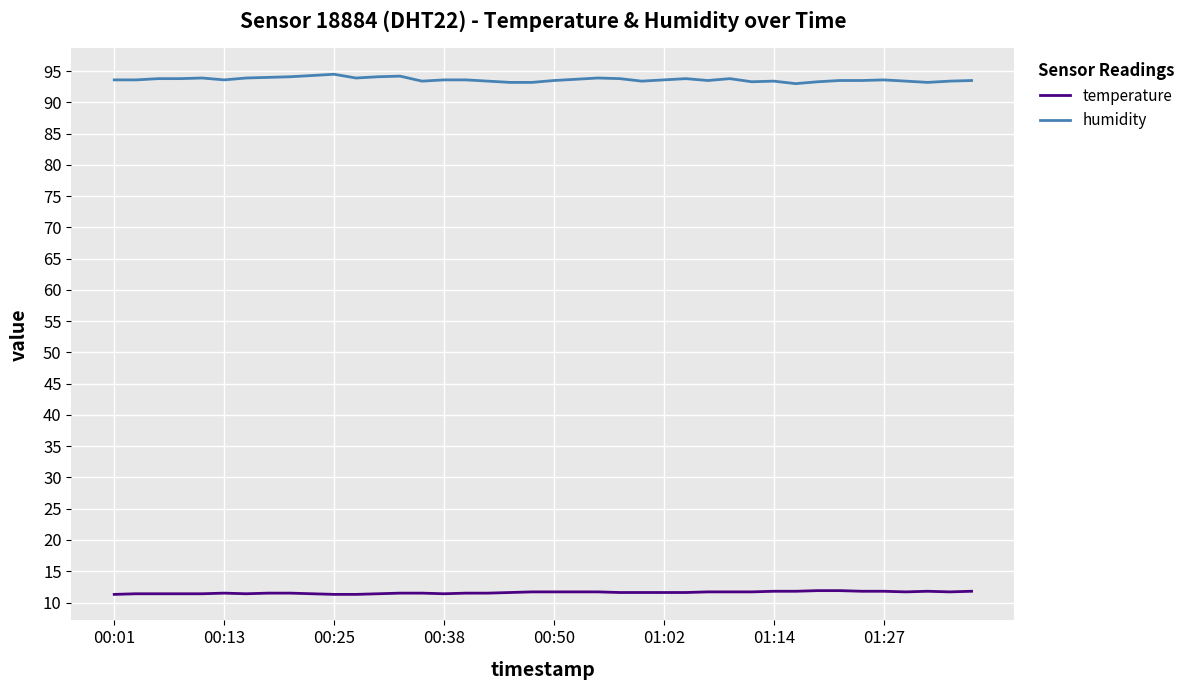

At how many categories does at least one series exceed 41?

40